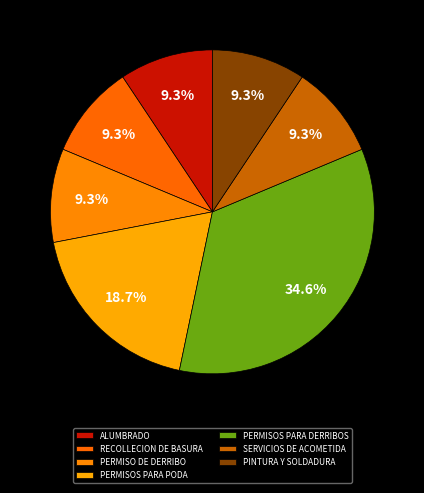

Which category has the biggest portion of the pie?

PERMISOS PARA DERRIBOS